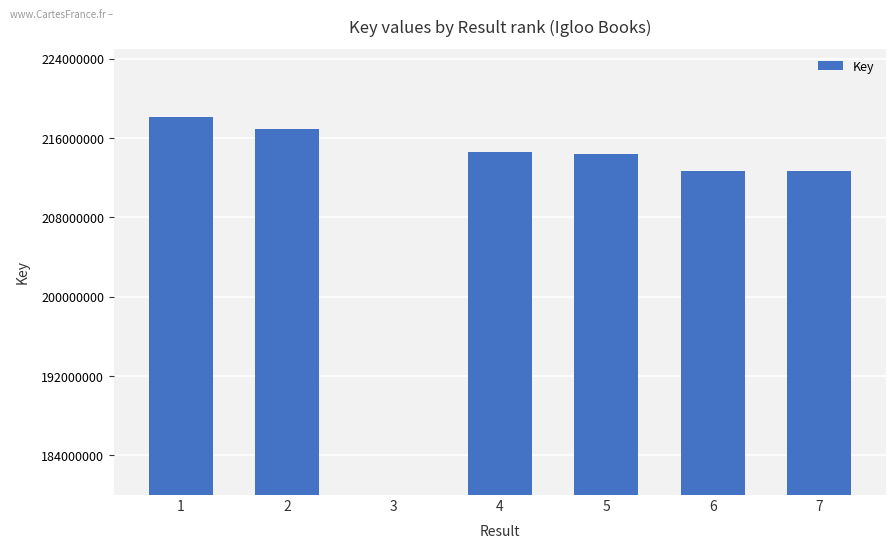

The value at 5 is 214439545. True or false?

True